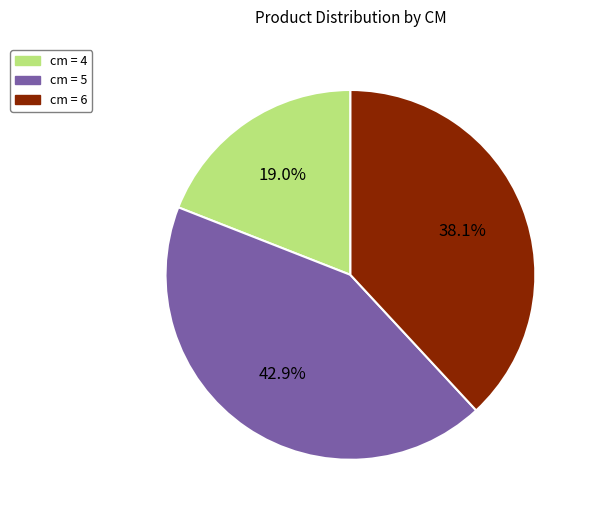

Does any single category account for the majority?

No